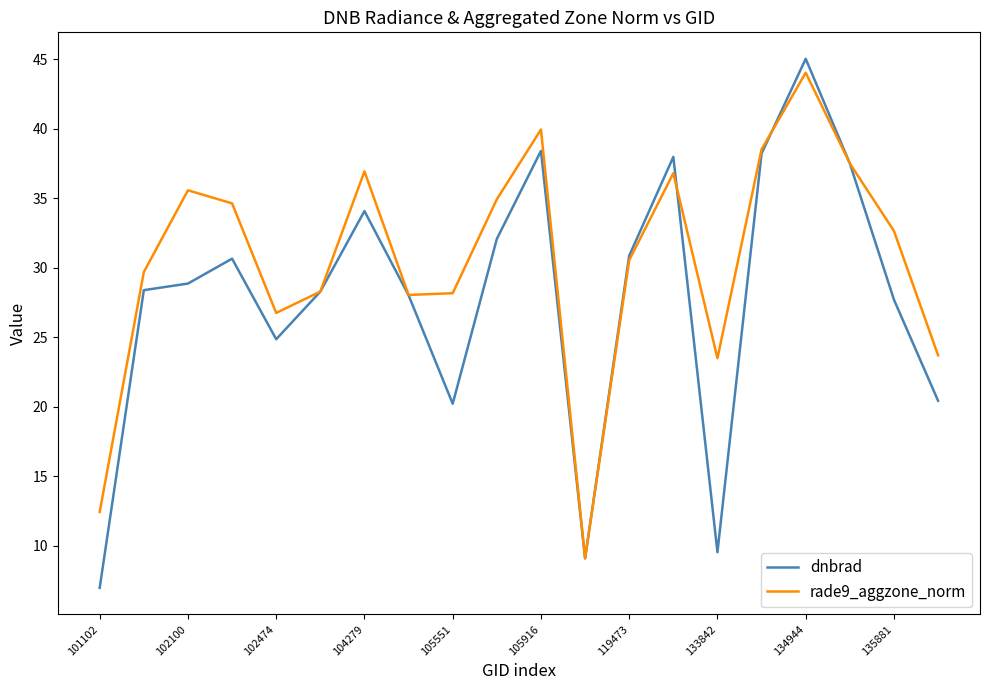

Which series has the largest range (max minus min)?

dnbrad